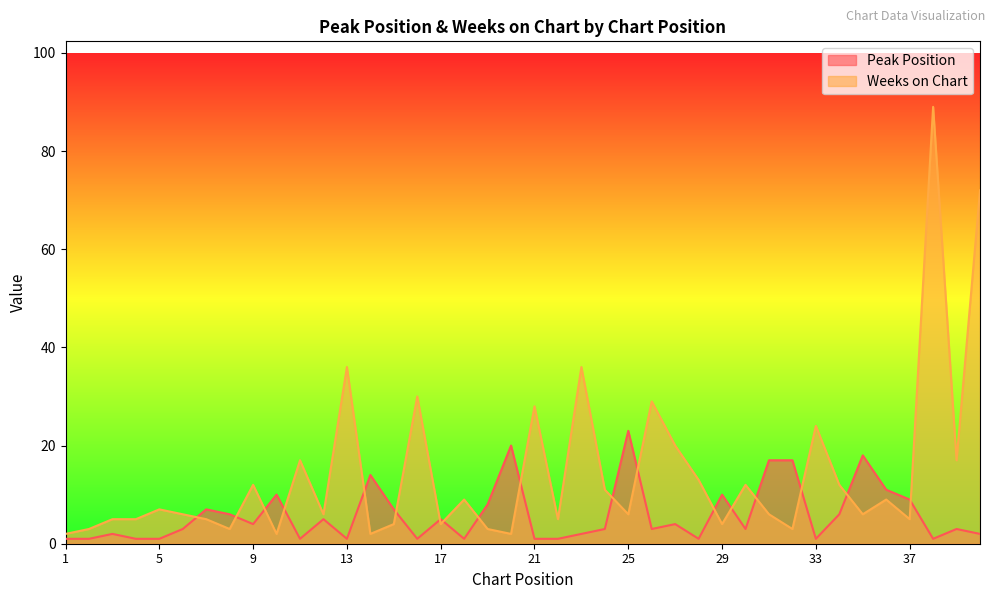

What are all the series names shown in the legend?

Peak Position, Weeks on Chart